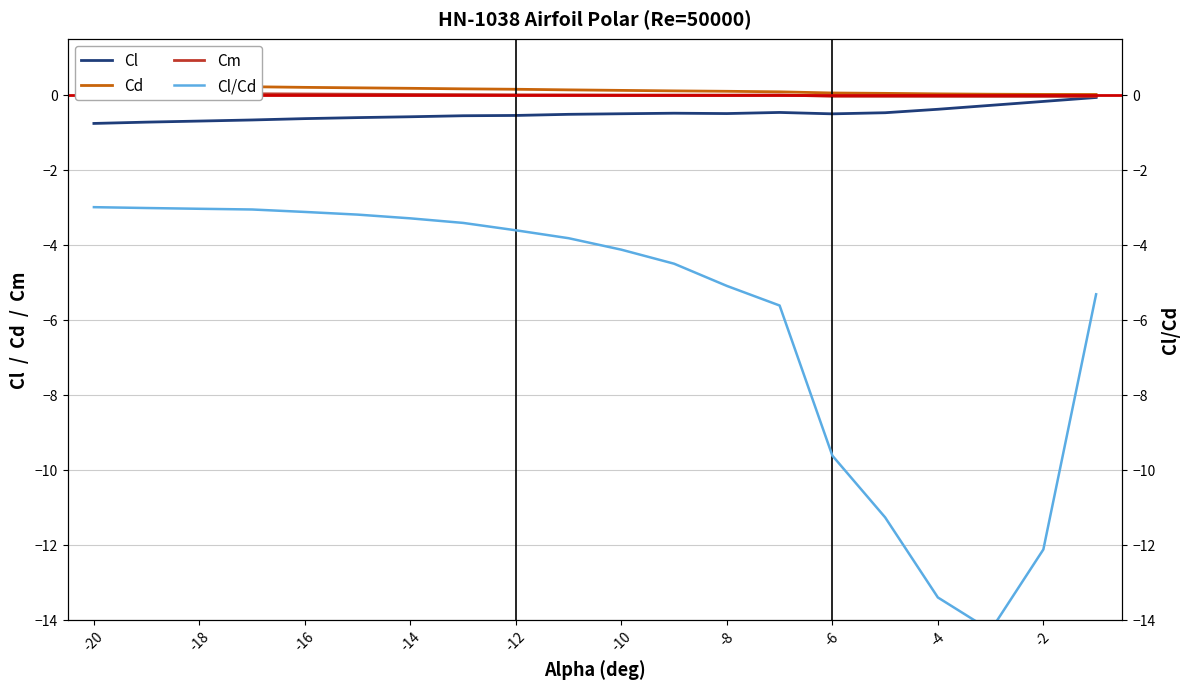

What is the difference between the maximum and minimum values in the Cm series?

0.1